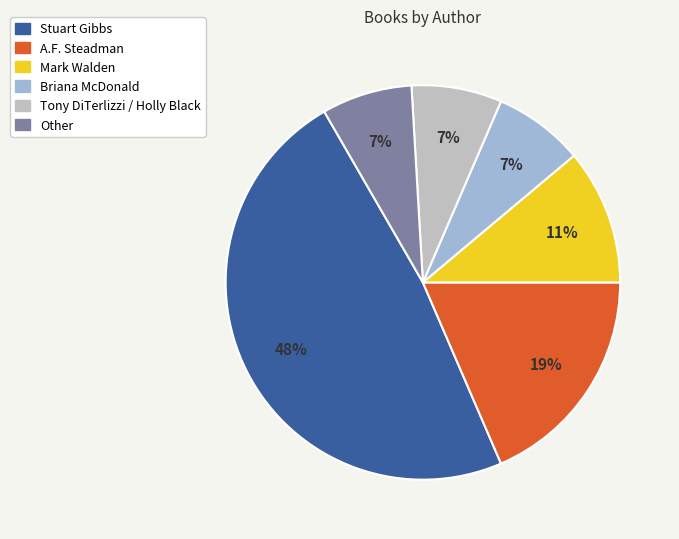

Does any single category account for the majority?

No